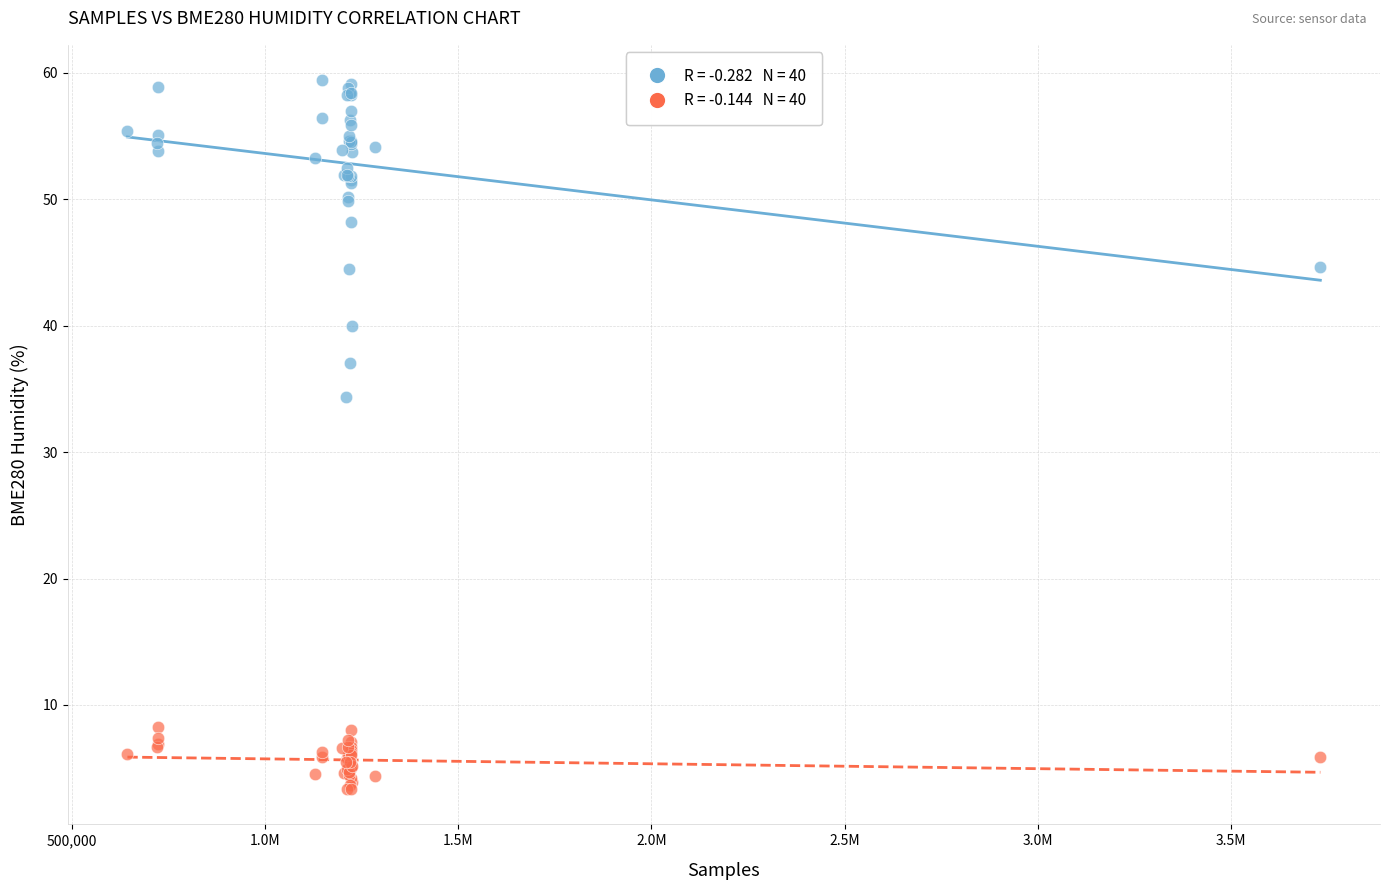

Across all series, what Y value is closest to 31?

34.4